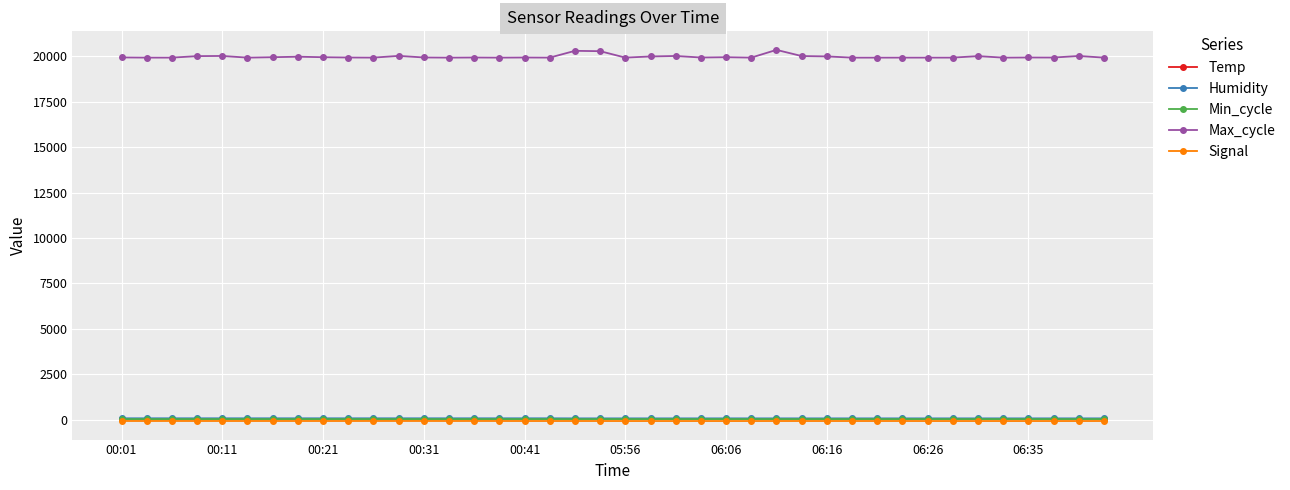

True or false: Max_cycle and Humidity cross at least once.

False